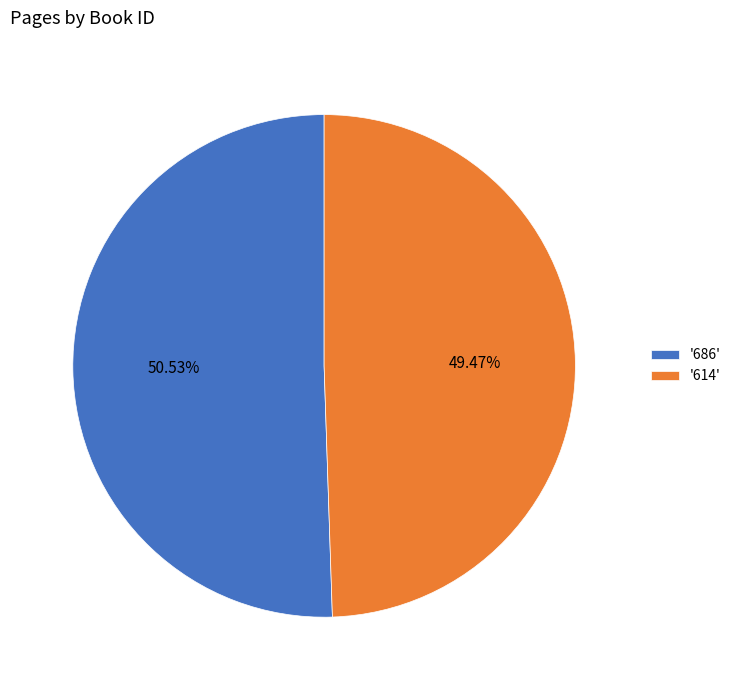

Approximately how many times larger is the value at '686' compared to '614'?

1.0